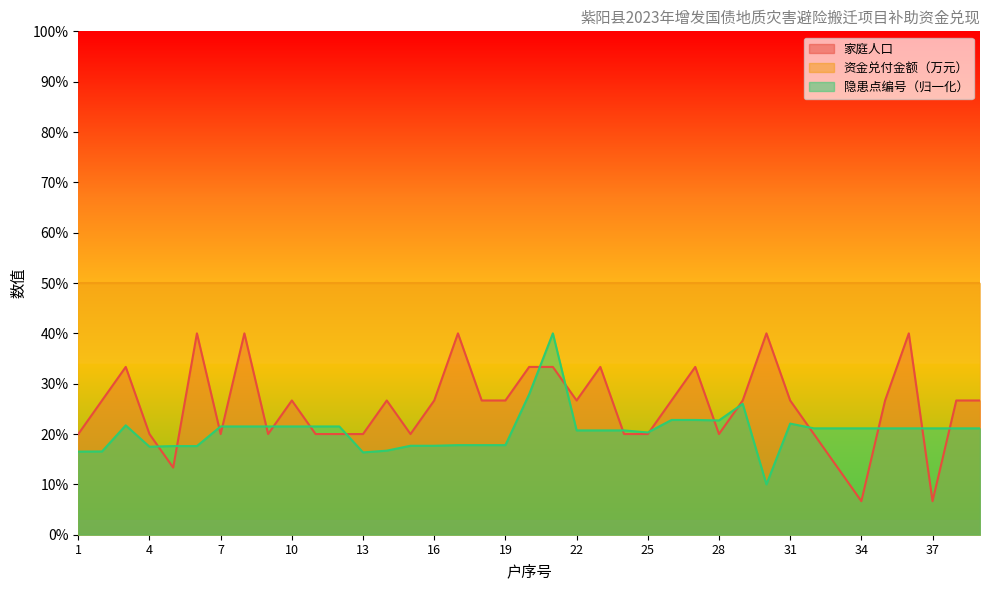

What is the total value across all series at 17?

57.8